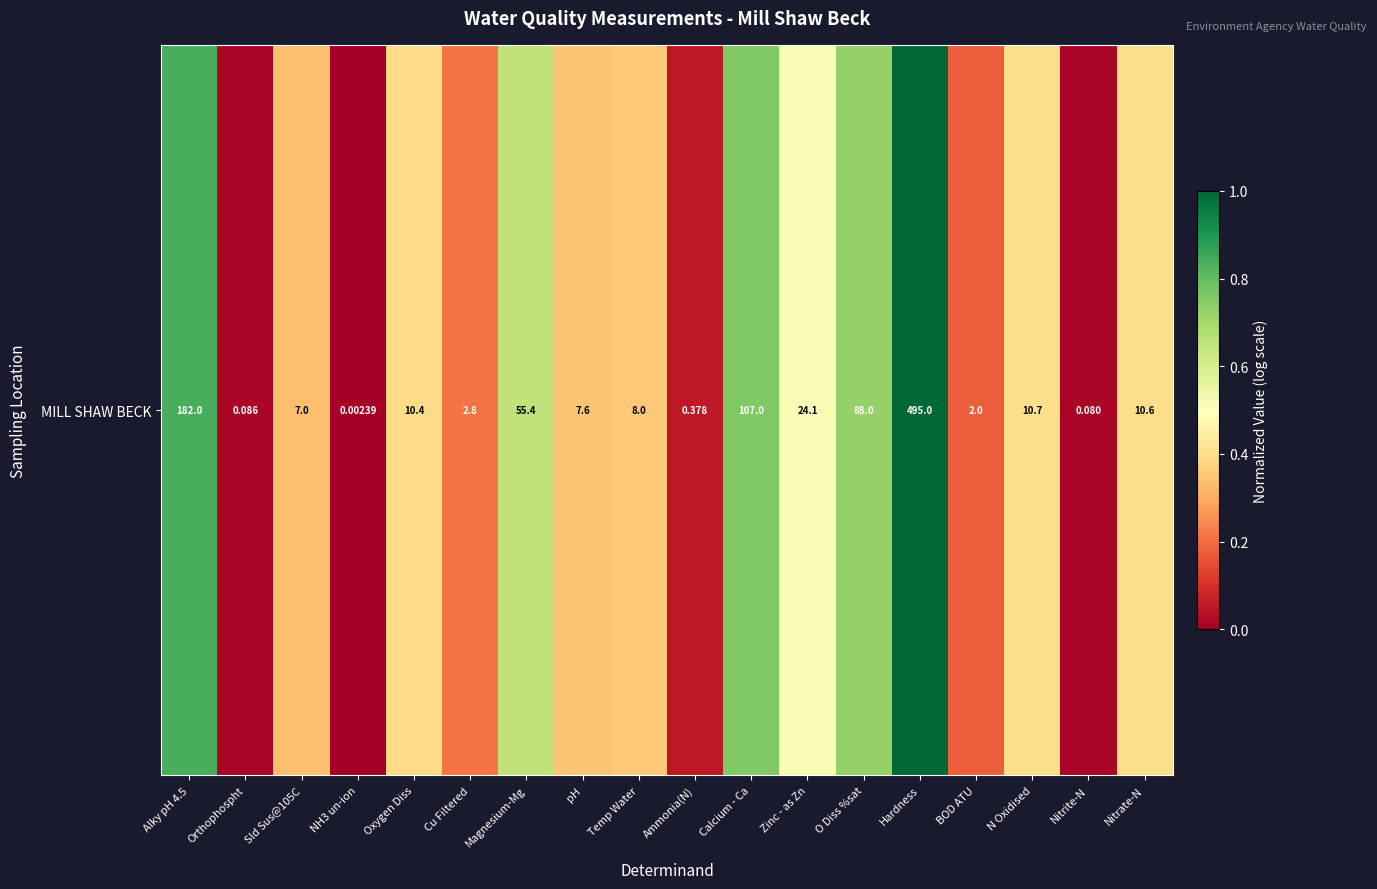

Reading right to left, extract all data points from this chart.

Nitrate-N=0.4	Nitrite-N=0.0	N Oxidised=0.4	BOD ATU=0.2	Hardness=1.0	O Diss %sat=0.7	Zinc - as Zn=0.5	Calcium - Ca=0.8	Ammonia(N)=0.1	Temp Water=0.4	pH=0.3	Magnesium-Mg=0.6	Cu Filtered=0.2	Oxygen Diss=0.4	NH3 un-ion=0.0	Sld Sus@105C=0.3	Orthophospht=0.0	Alky pH 4.5=0.8